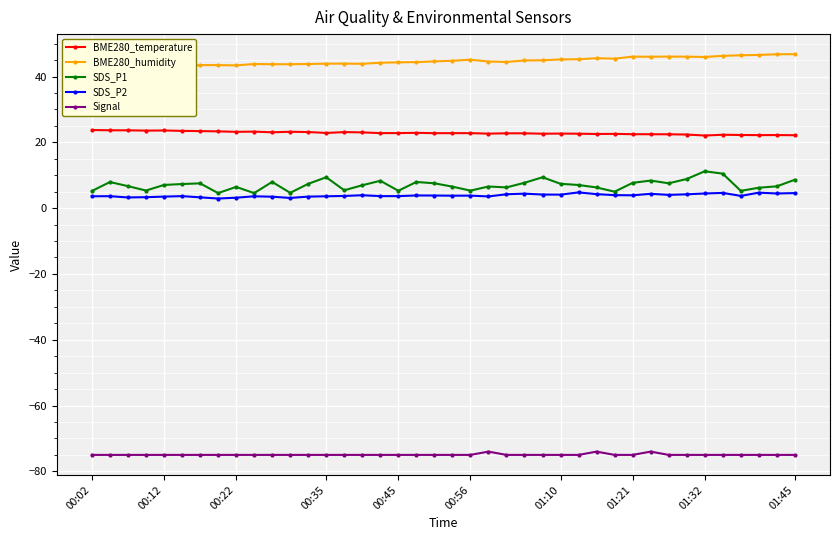

True or false: SDS_P2 and BME280_temperature intersect in this chart.

False